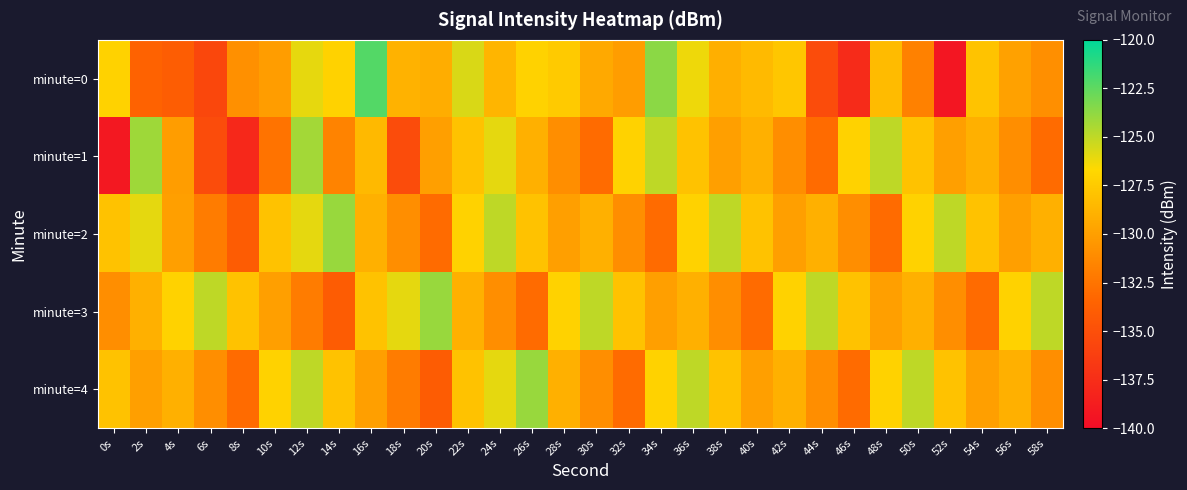

Which series changed the most between 0s and 8s?

minute=2